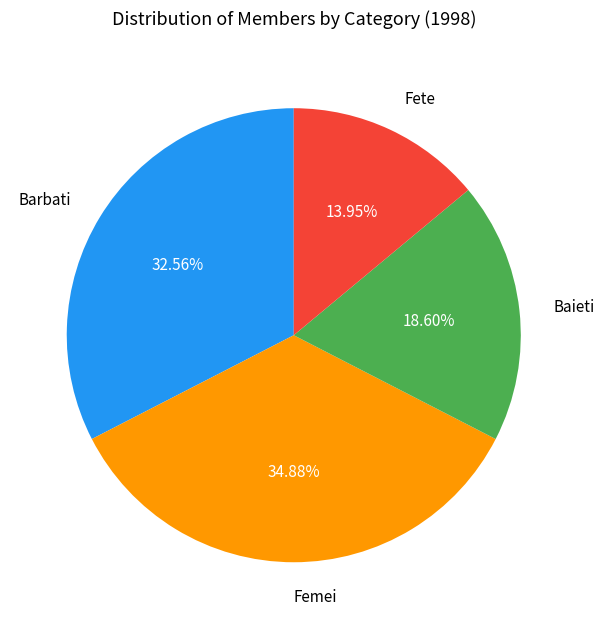

To the nearest percent, what is the difference between the largest and smallest slice percentages?

21%